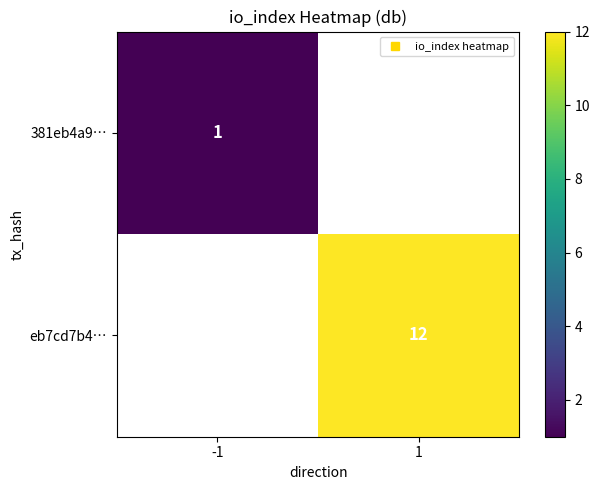

At -1, list the series in order from largest to smallest.

381eb4a9…, eb7cd7b4…